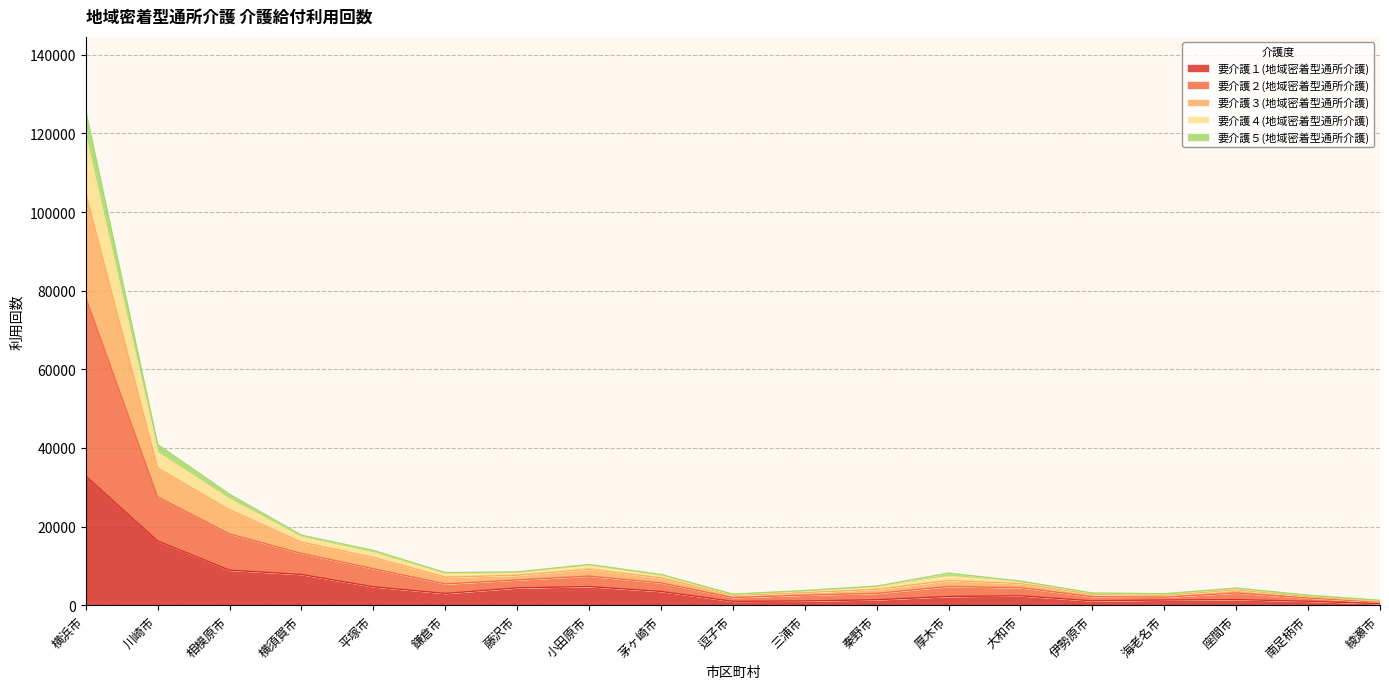

Rank the categories by 要介護１(地域密着型通所介護) value from lowest to highest.

綾瀬市, 逗子市, 南足柄市, 三浦市, 伊勢原市, 海老名市, 秦野市, 座間市, 厚木市, 大和市, 鎌倉市, 茅ヶ崎市, 藤沢市, 平塚市, 小田原市, 横須賀市, 相模原市, 川崎市, 横浜市